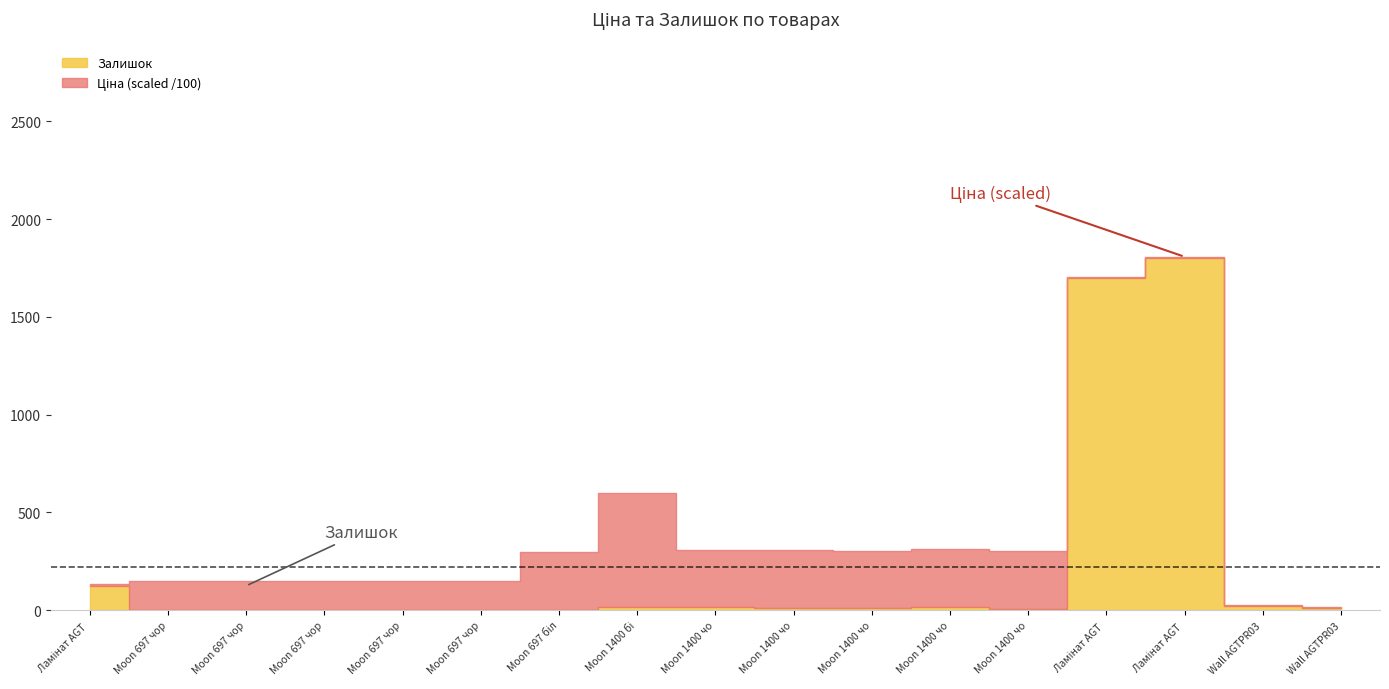

True or false: Ціна and Залишок intersect in this chart.

True